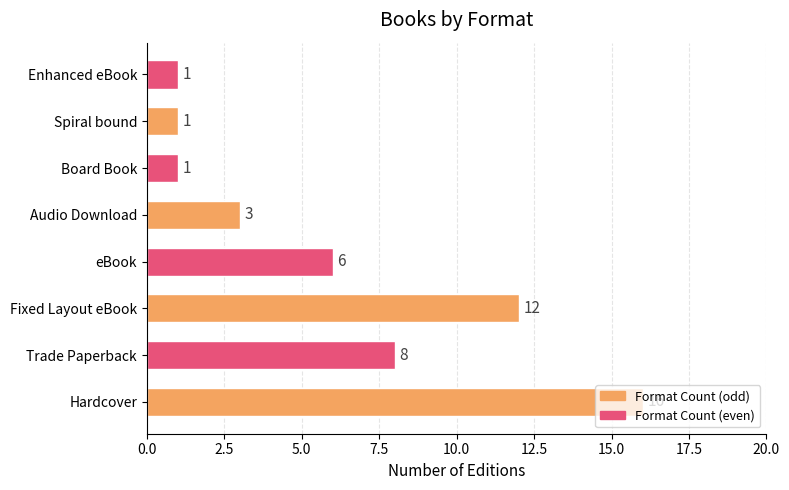

What is the ratio of the value at Fixed Layout eBook to the value at Enhanced eBook?

12.0